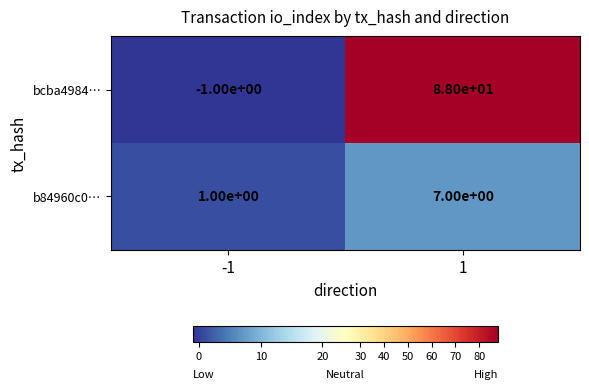

True or false: bcba4984… has a value of 0 at -1.

False